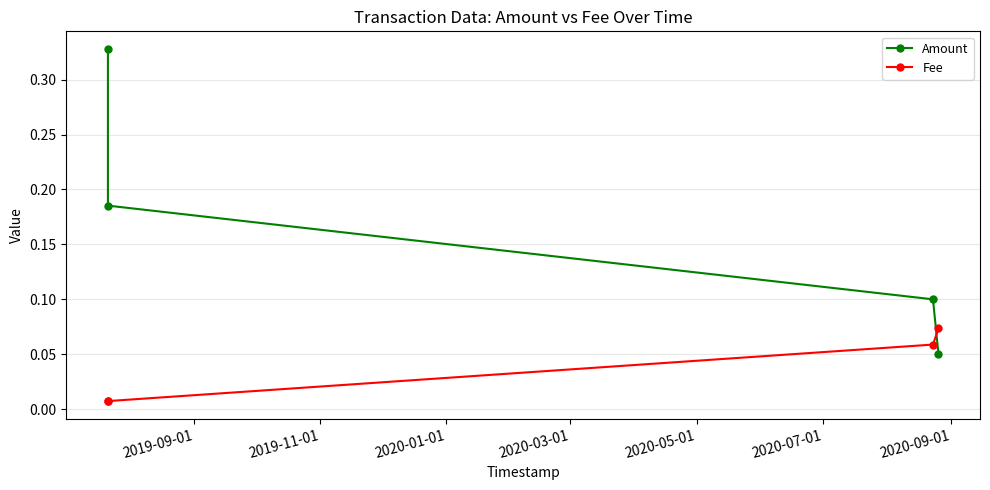

Count the Fee values in the range 0 to 1.

4